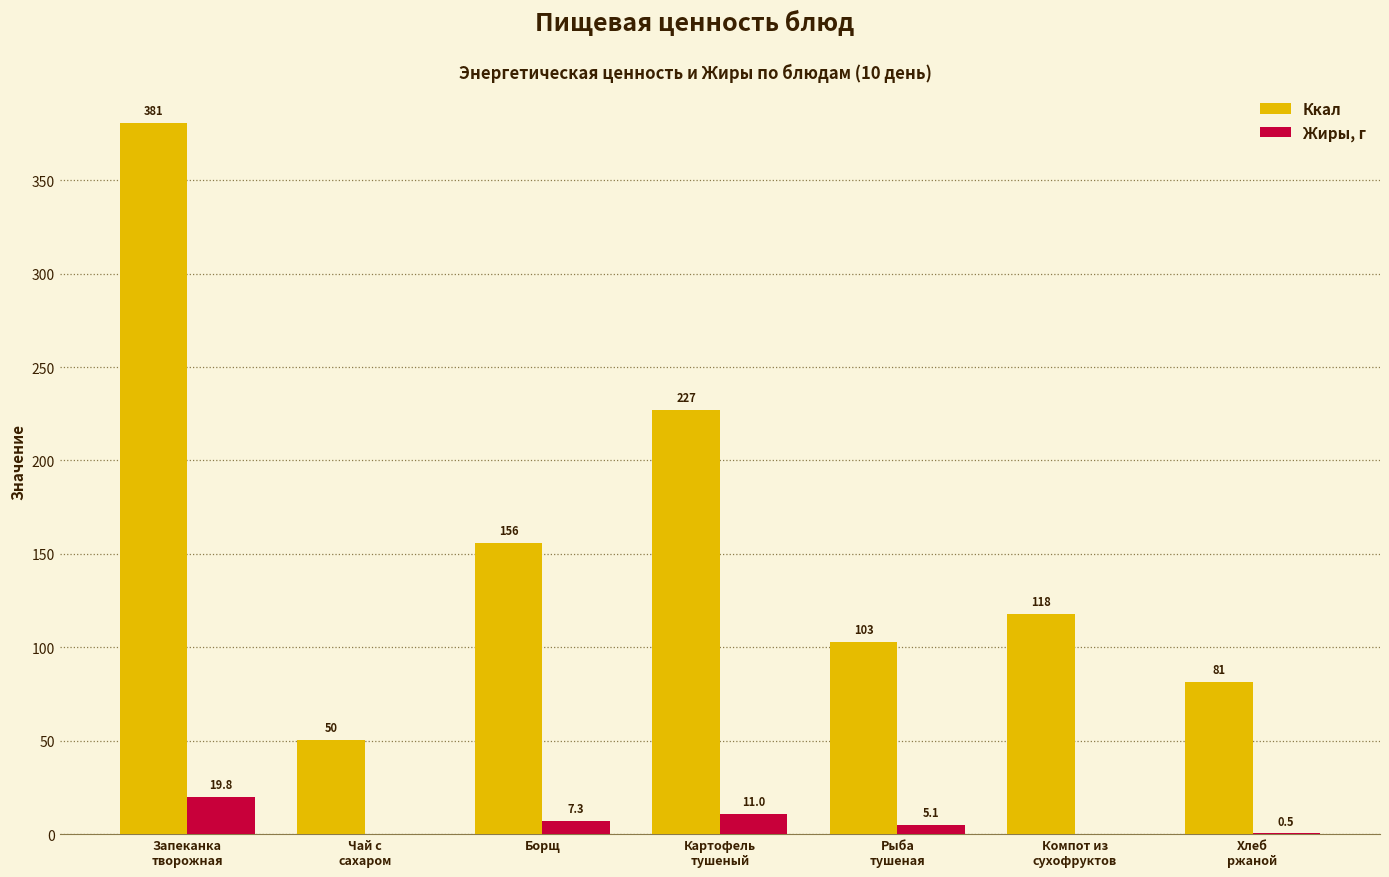

Which series has the largest total across all categories?

Ккал